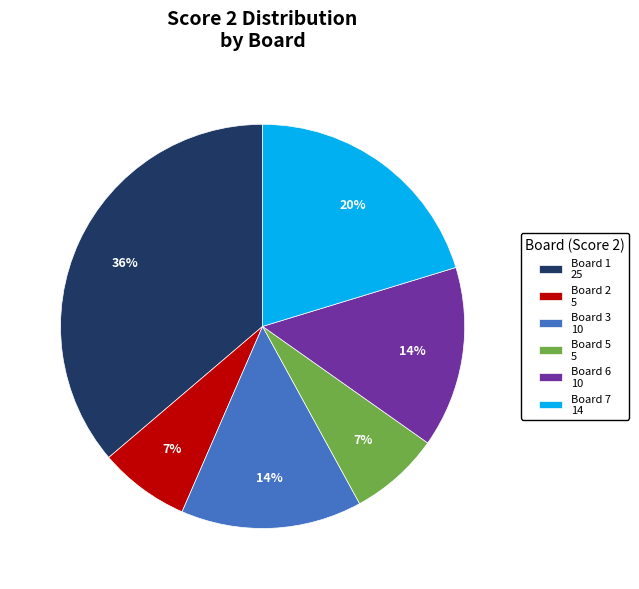

What is the ratio of the value at Board 1 25 to the value at Board 7 14?

1.8